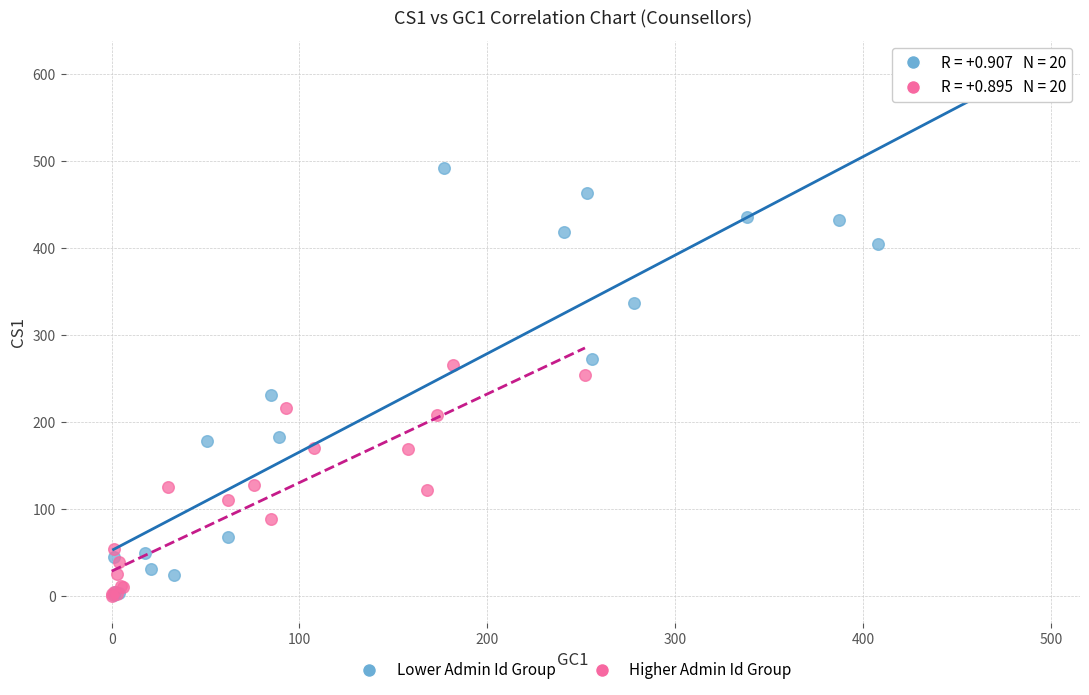

Which series has the widest spread of Y values?

Lower Admin Id Group